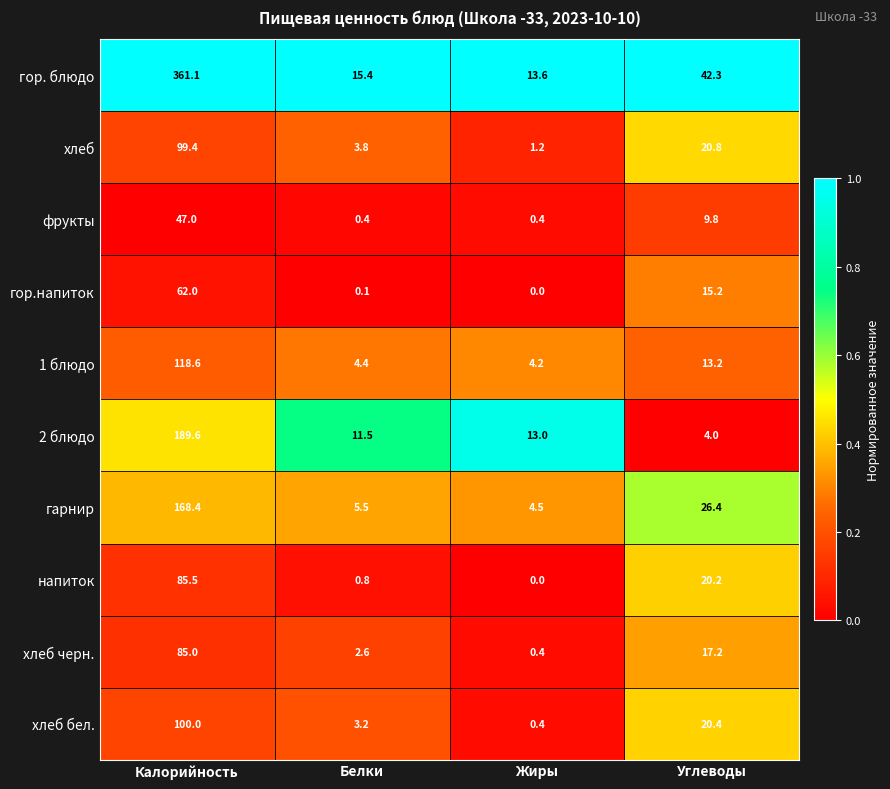

Is it true that 1 блюдо equals 4.4 at Белки?

True